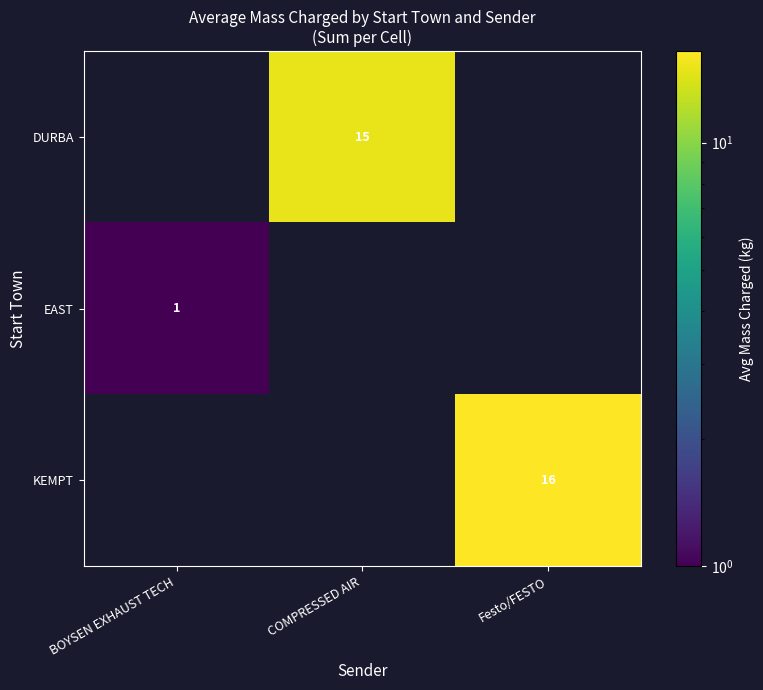

The value of DURBA at COMPRESSED AIR is 15. True or false?

True